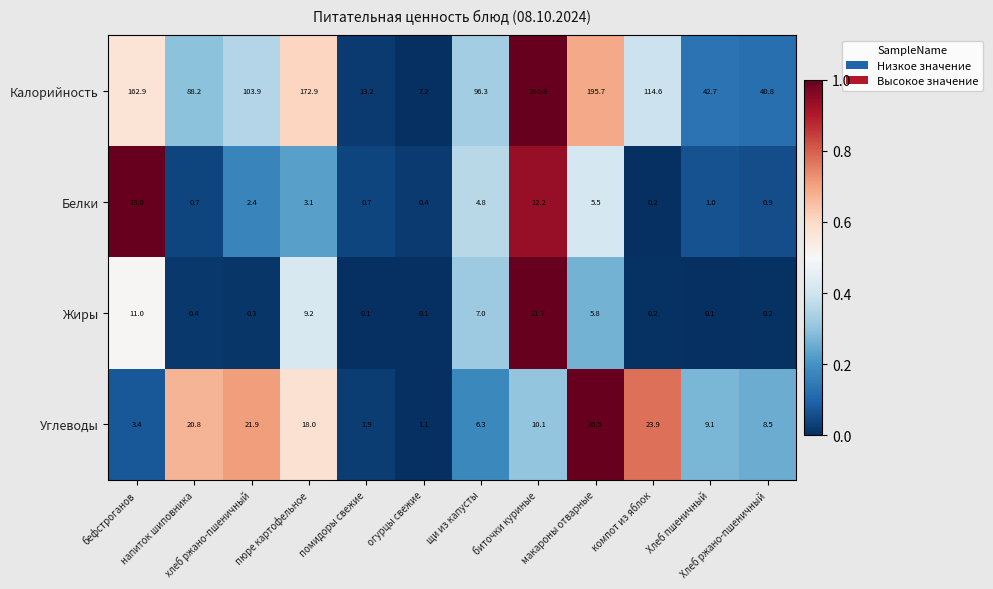

Rank the series by their maximum value, from lowest to highest.

Белки, Жиры, Углеводы, Калорийность